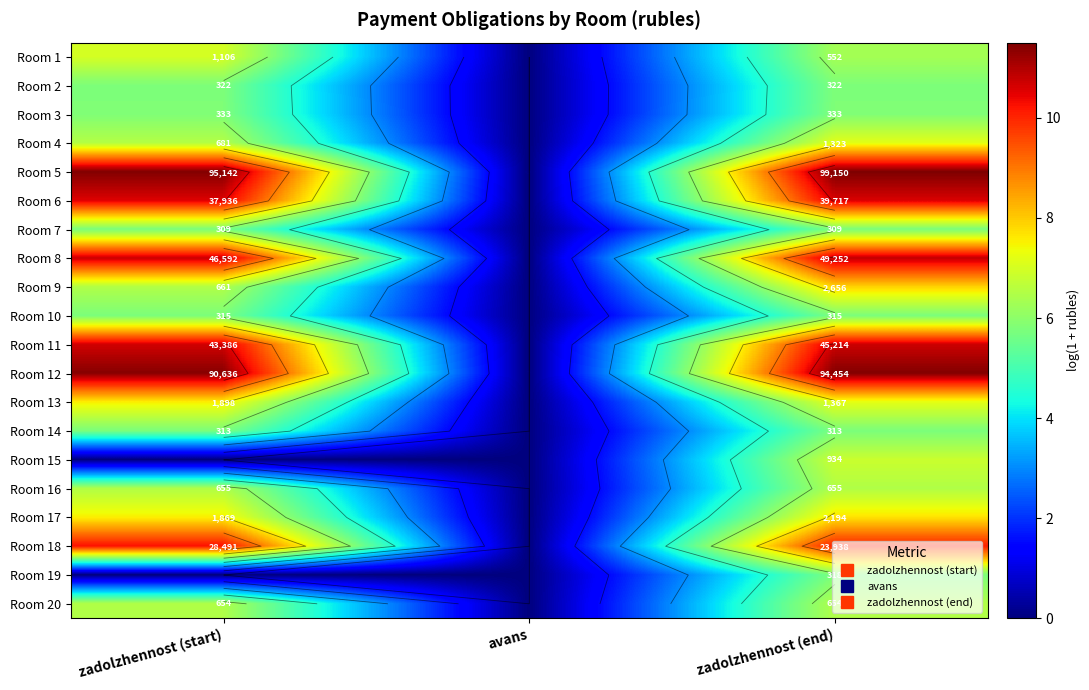

What is the difference between the maximum and minimum values in the Room 3 series?

5.8